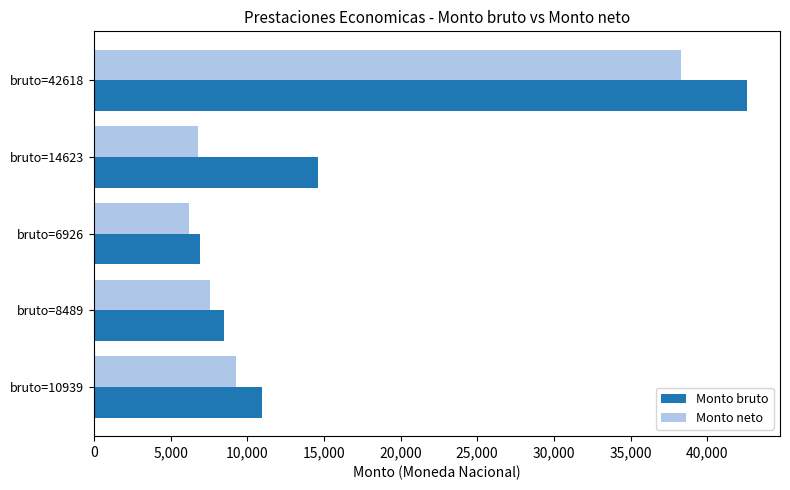

Rank the categories by Monto neto value from highest to lowest.

bruto=42618, bruto=10939, bruto=8489, bruto=14623, bruto=6926